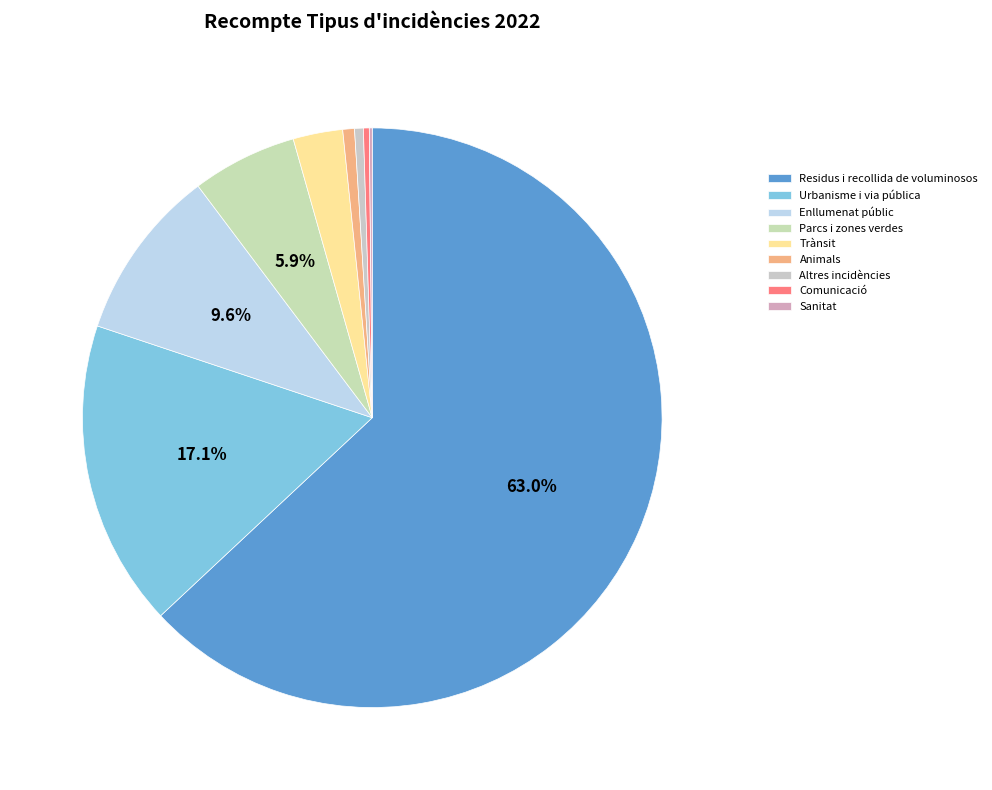

Which category has the smallest portion of the pie?

Sanitat